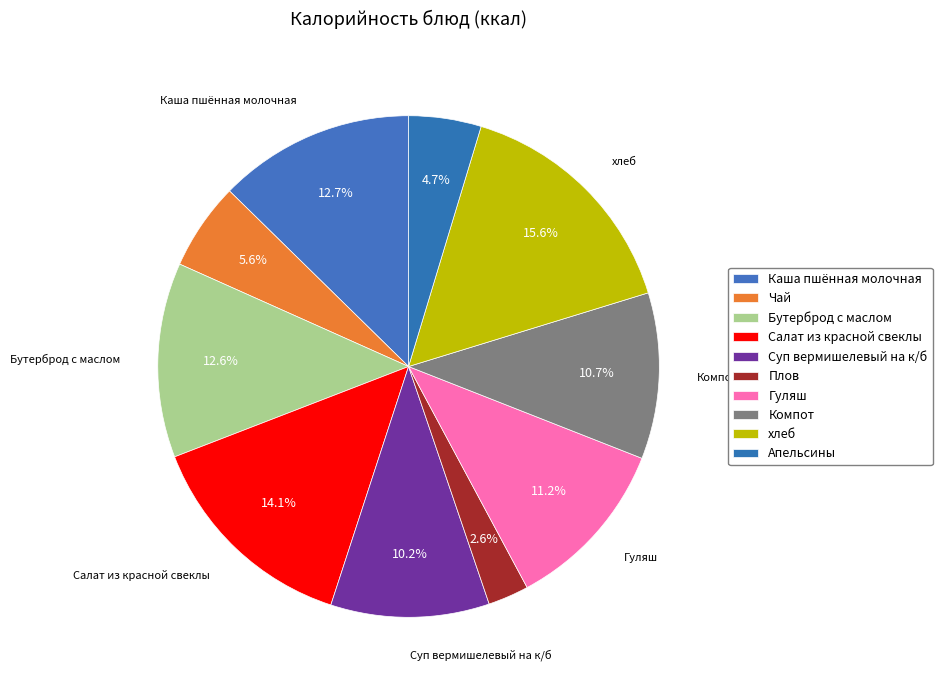

How many slices are in this pie chart?

10